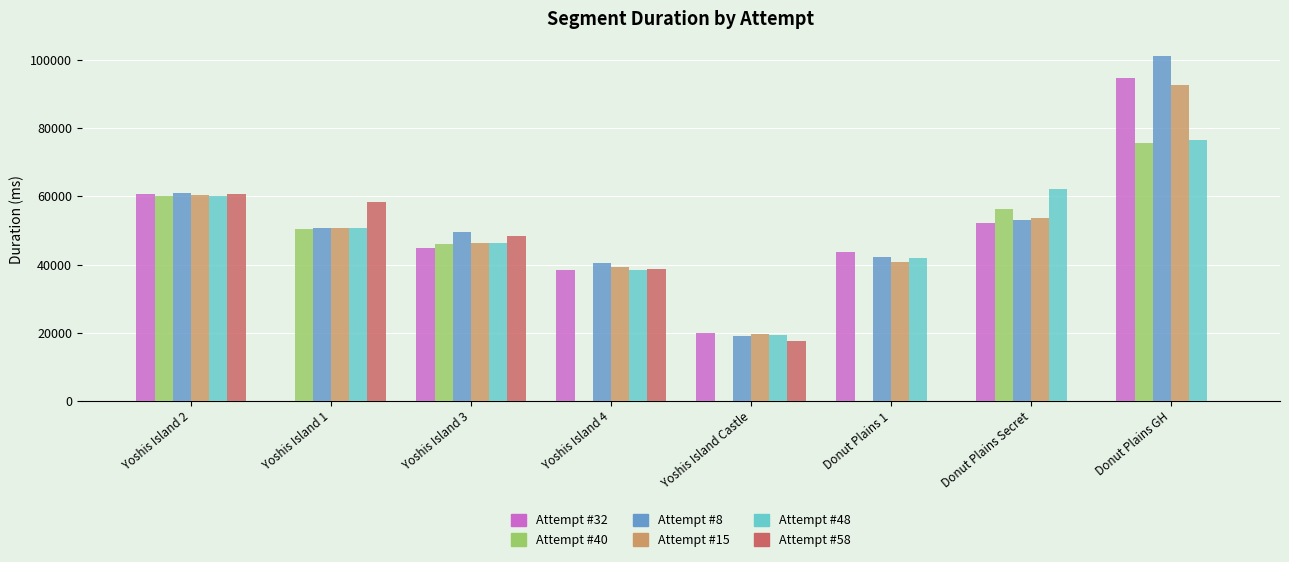

The value of Attempt #15 at Donut Plains GH is 36552. True or false?

False